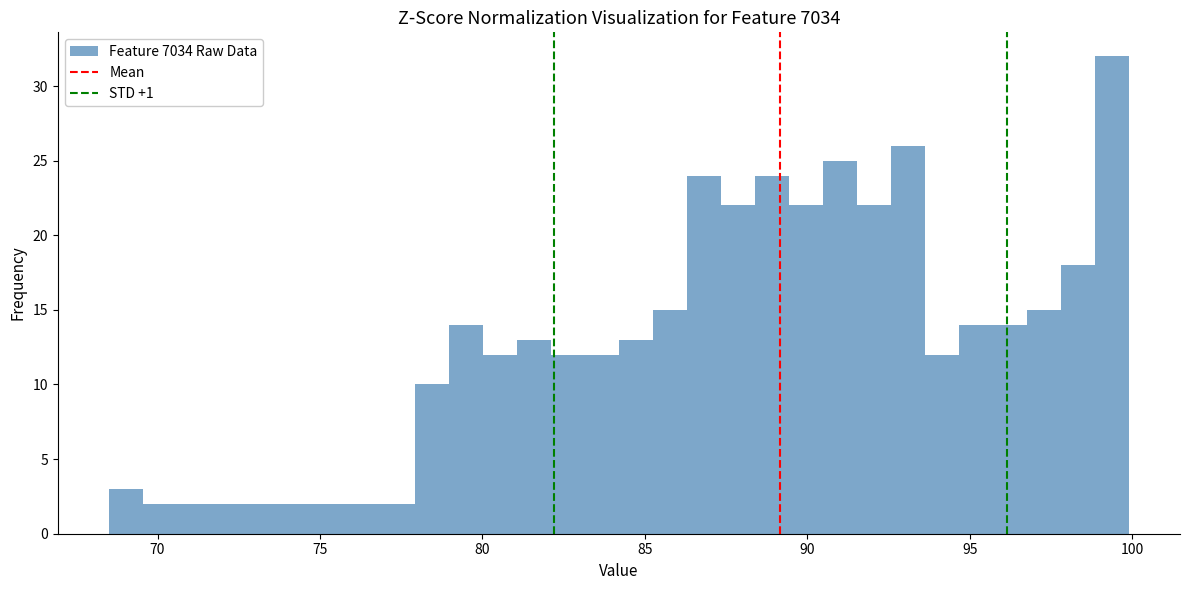

Around what value on the x-axis is the tallest bar? Give the approximate position of its centre, as read against the axis.

99.5